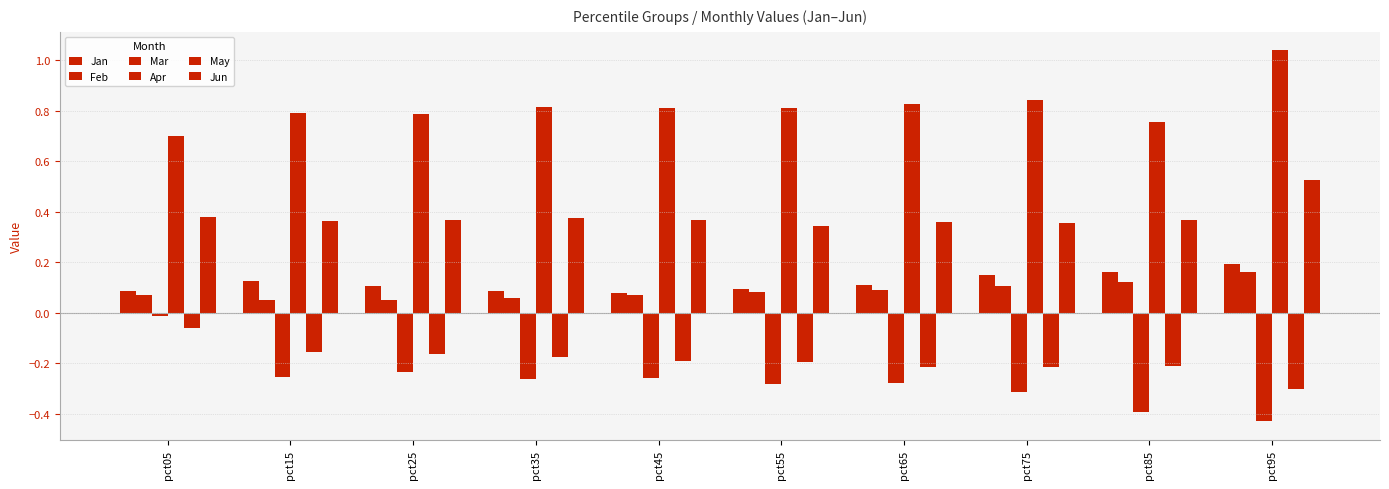

List the labels in order of Jun value, smallest first.

pct55, pct75, pct65, pct15, pct25, pct85, pct45, pct35, pct05, pct95